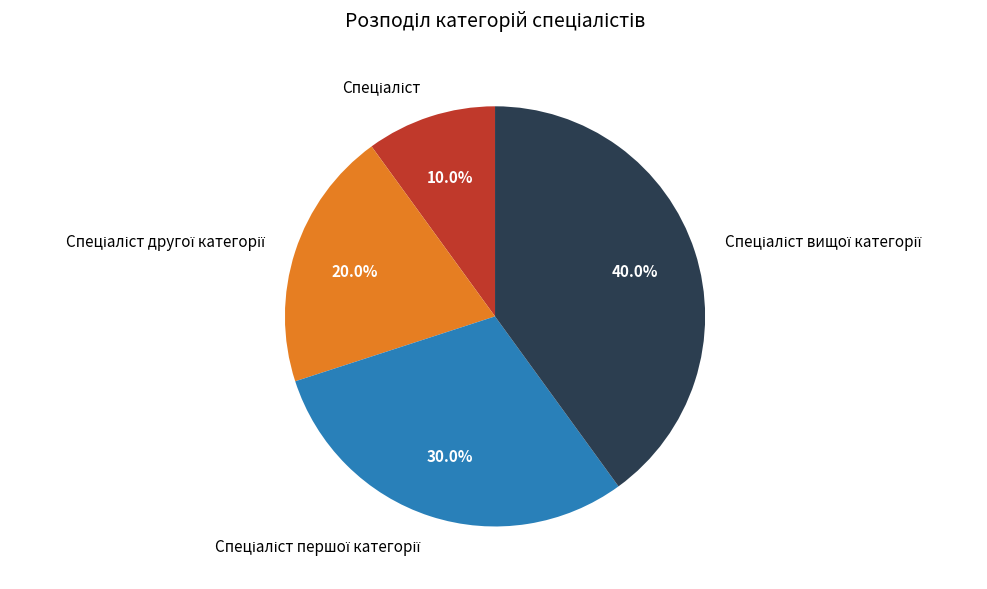

Is there a majority slice in this chart?

No